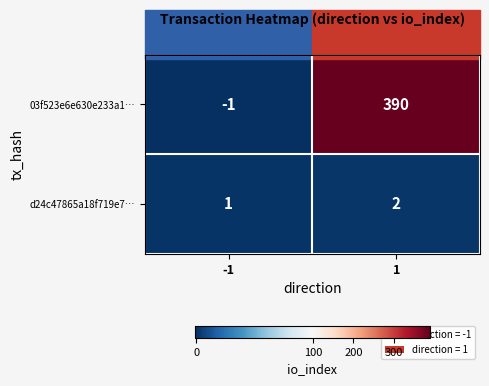

What is the spread (max minus min) of values at 1?

388